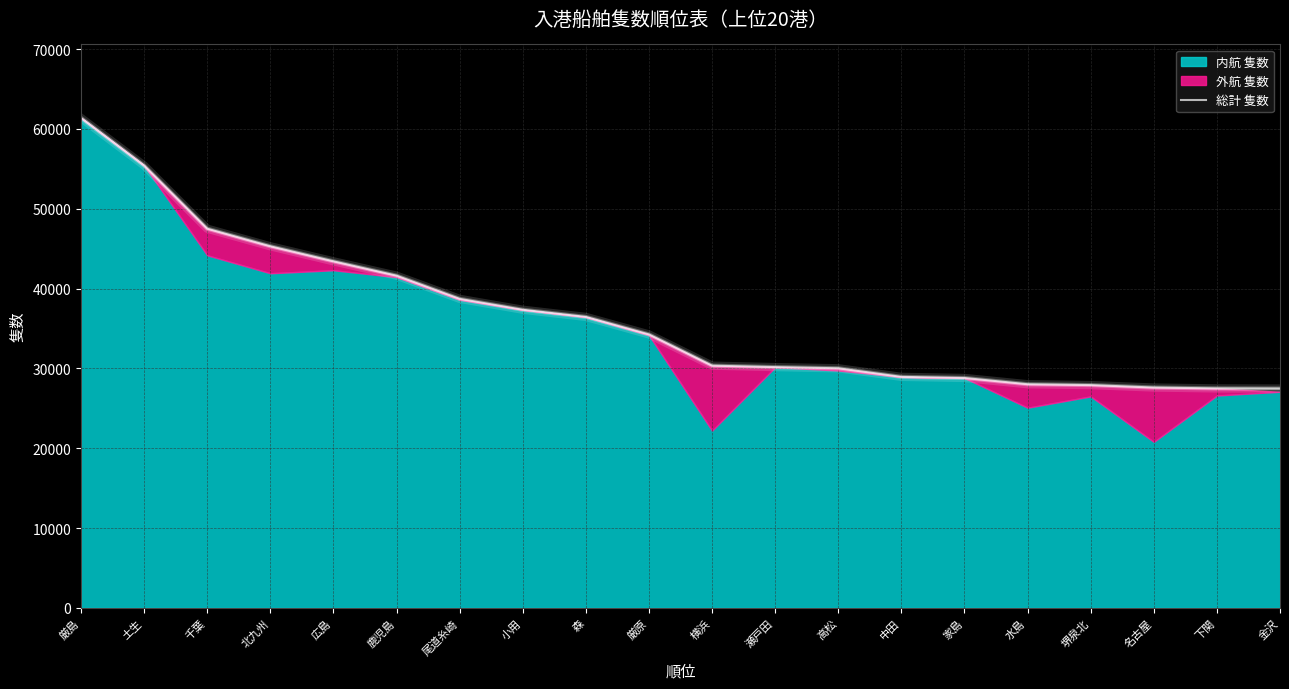

The chart shows a value of 11114 at 横浜. True or false?

False